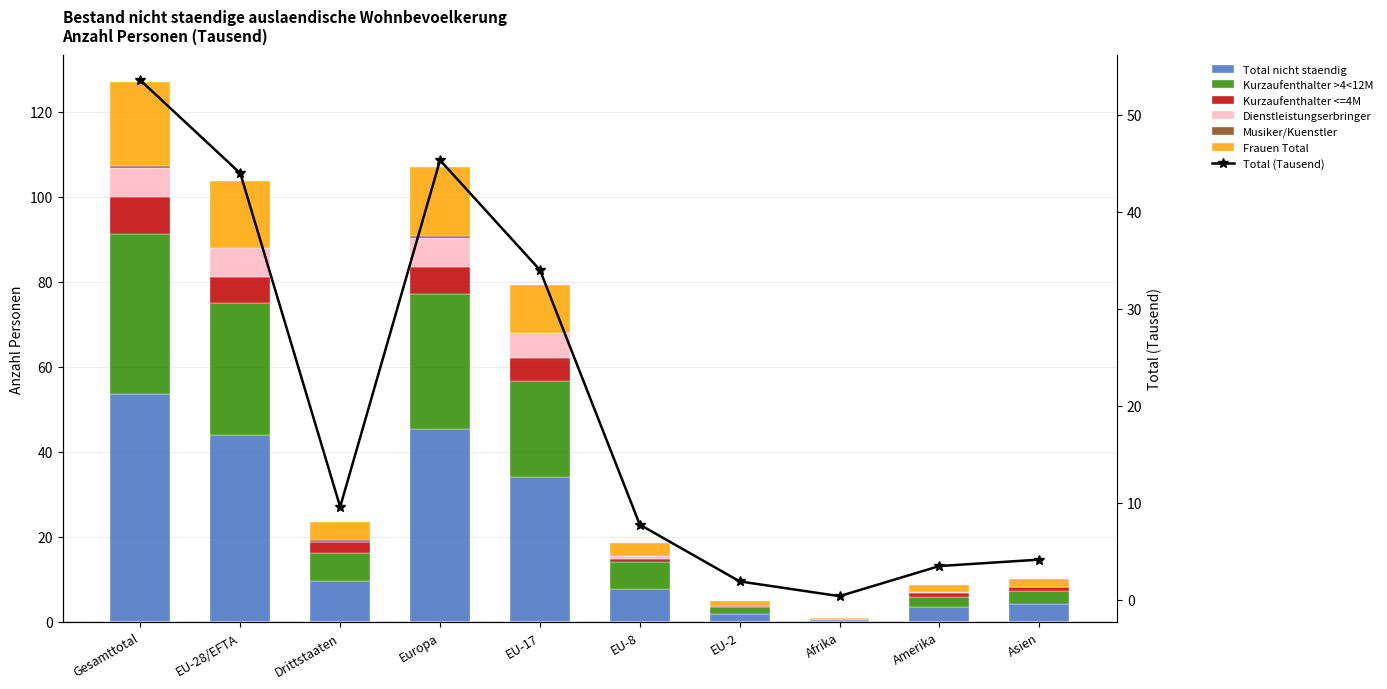

At how many categories does at least one series exceed 26?

4